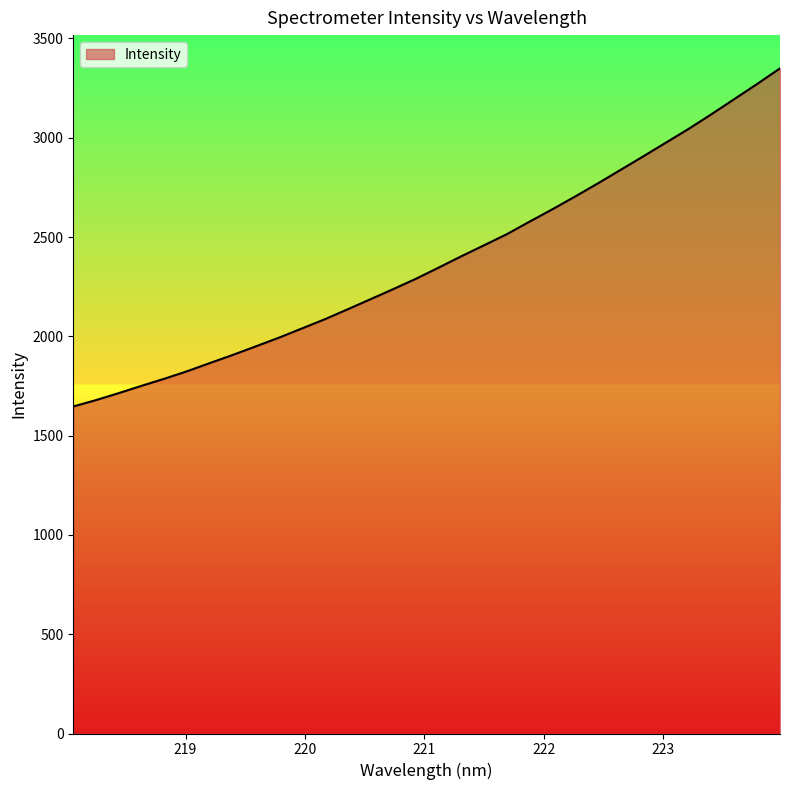

Does the chart display data point markers on the line(s)?

No